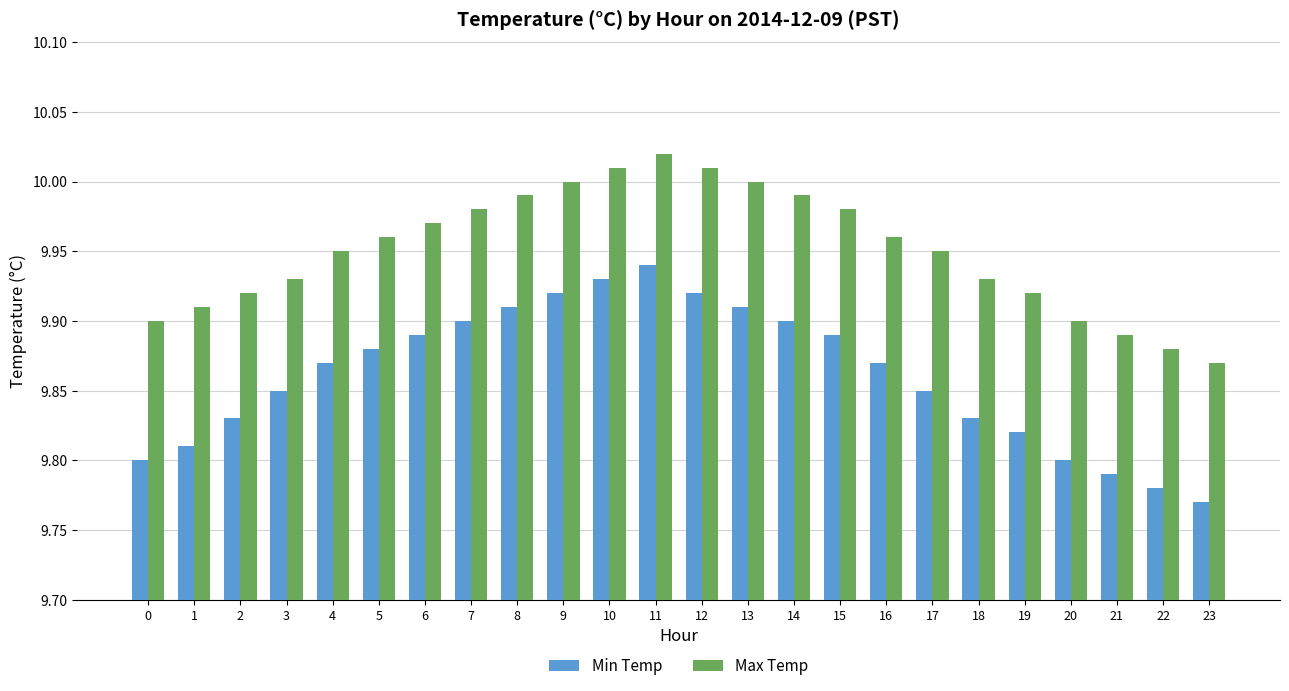

List the series in order of their overall mean, lowest first.

Min Temp, Max Temp